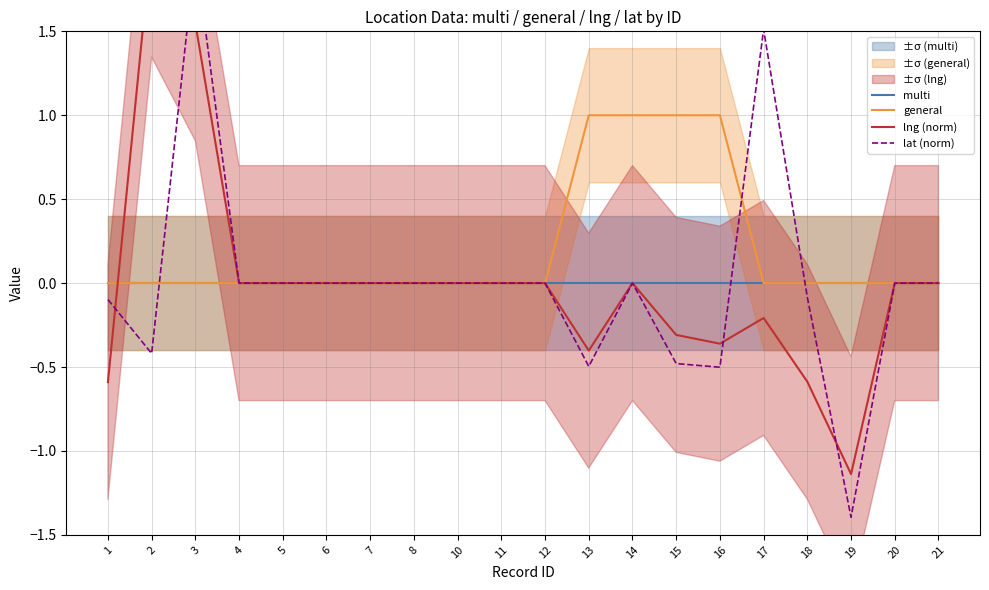

Rank the series by their maximum value, from lowest to highest.

multi, general, lat (norm), lng (norm)